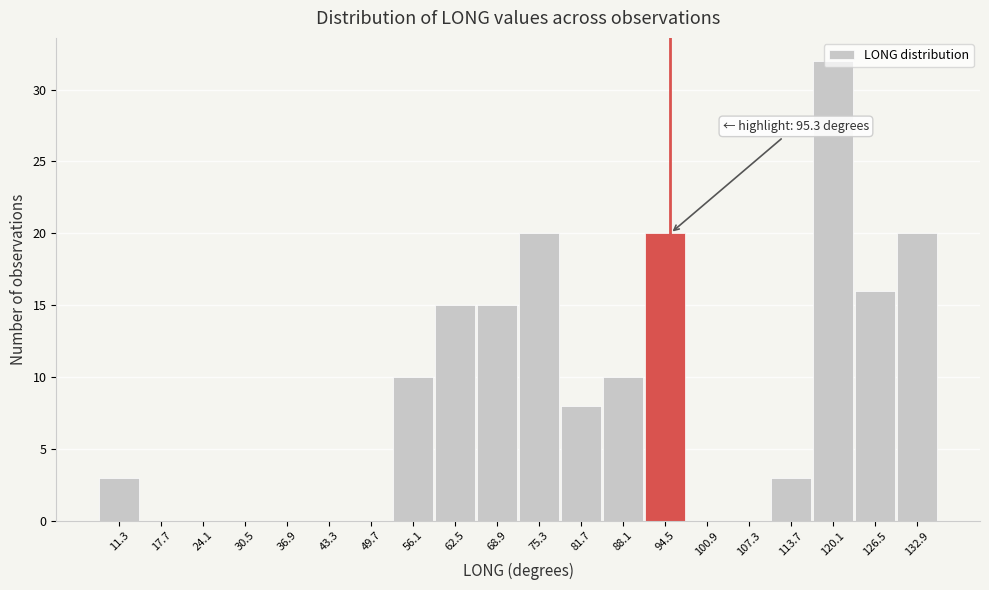

Which range on the x-axis has the tallest bar?

116.9 to 123.3